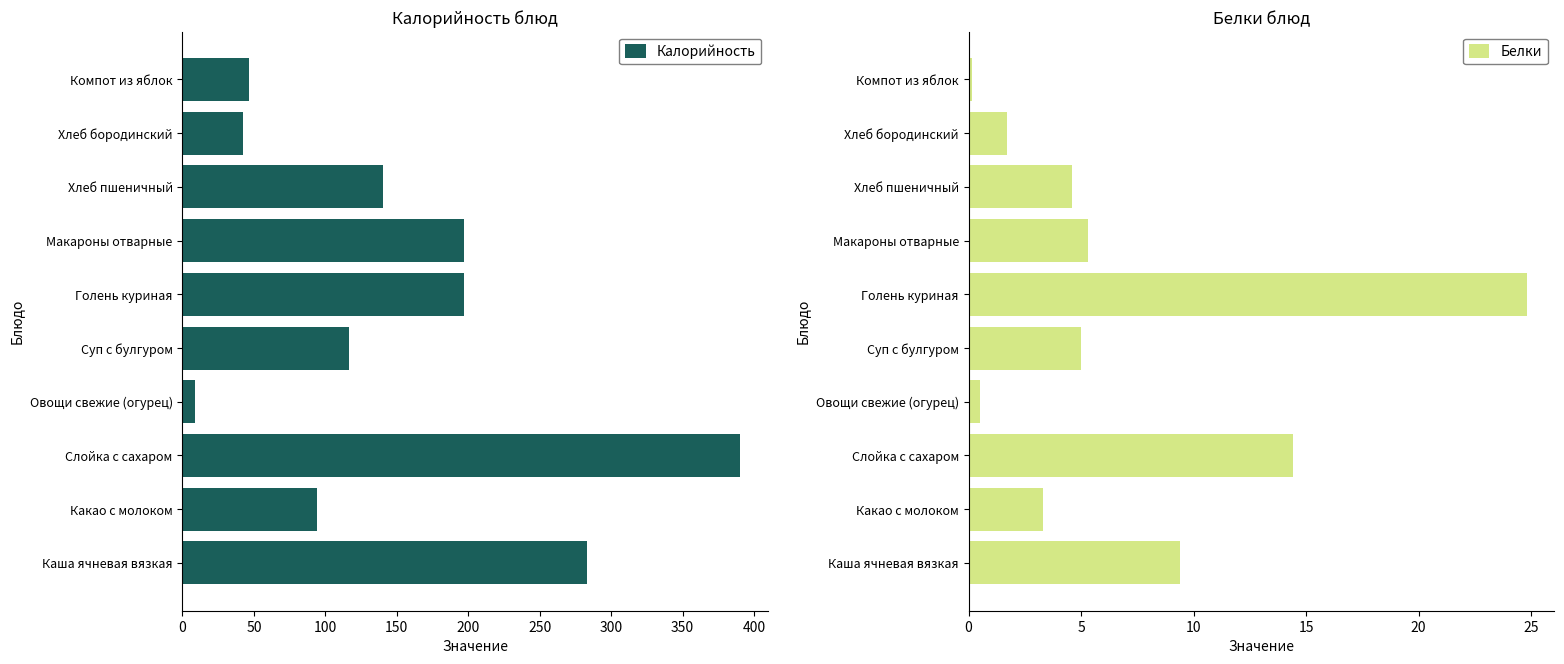

What value does the Калорийность series have at Хлеб пшеничный?

140.6